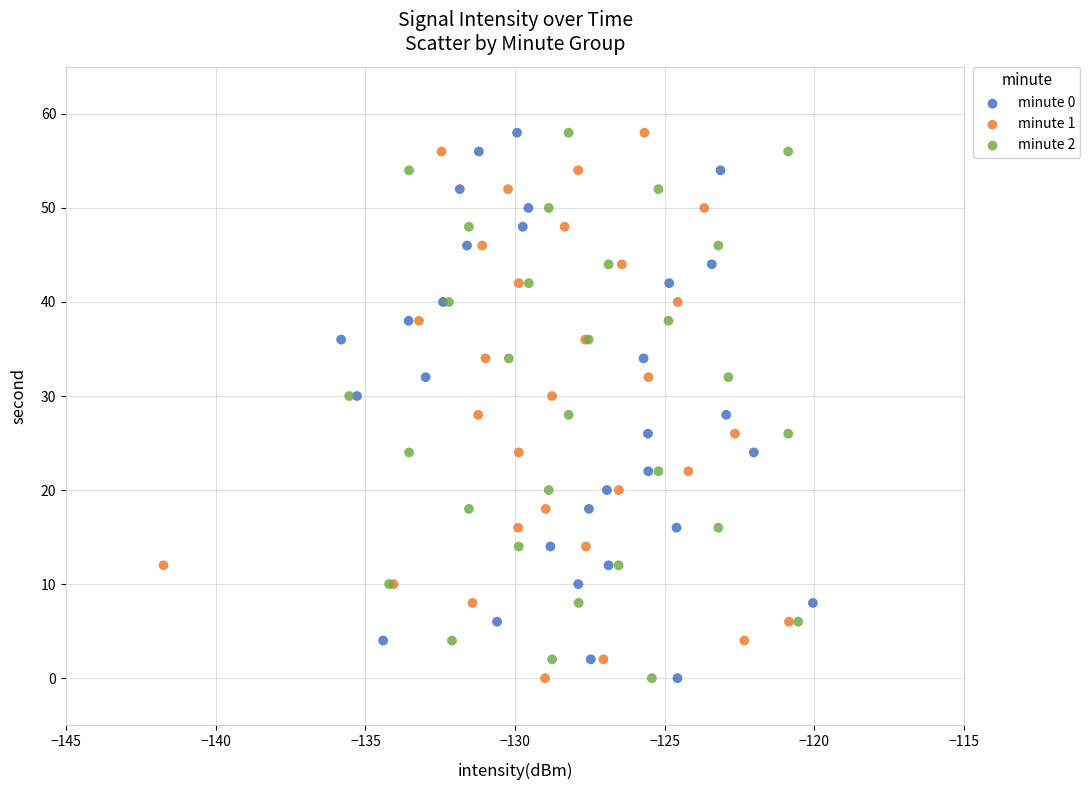

What are all the series names shown in the legend?

minute 0, minute 1, minute 2